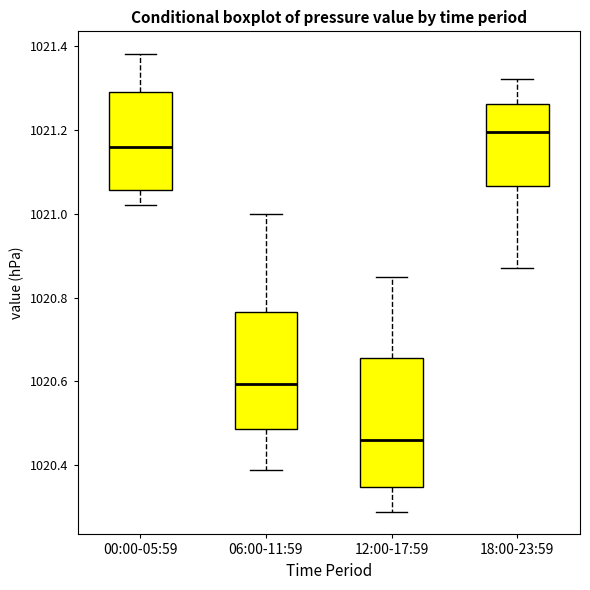

Comparing the boxes themselves (not the whiskers), which one is the tallest?

12:00-17:59